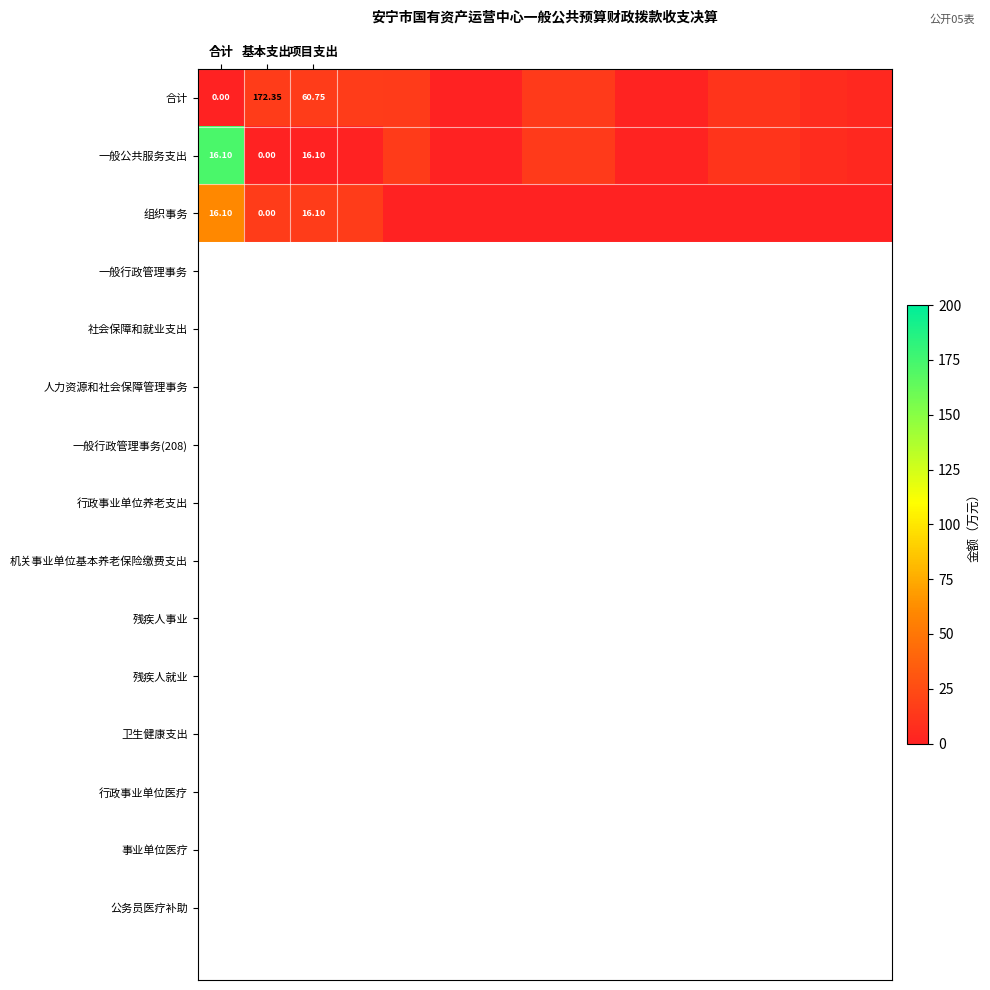

At which category is the sum across all series the highest?

合计